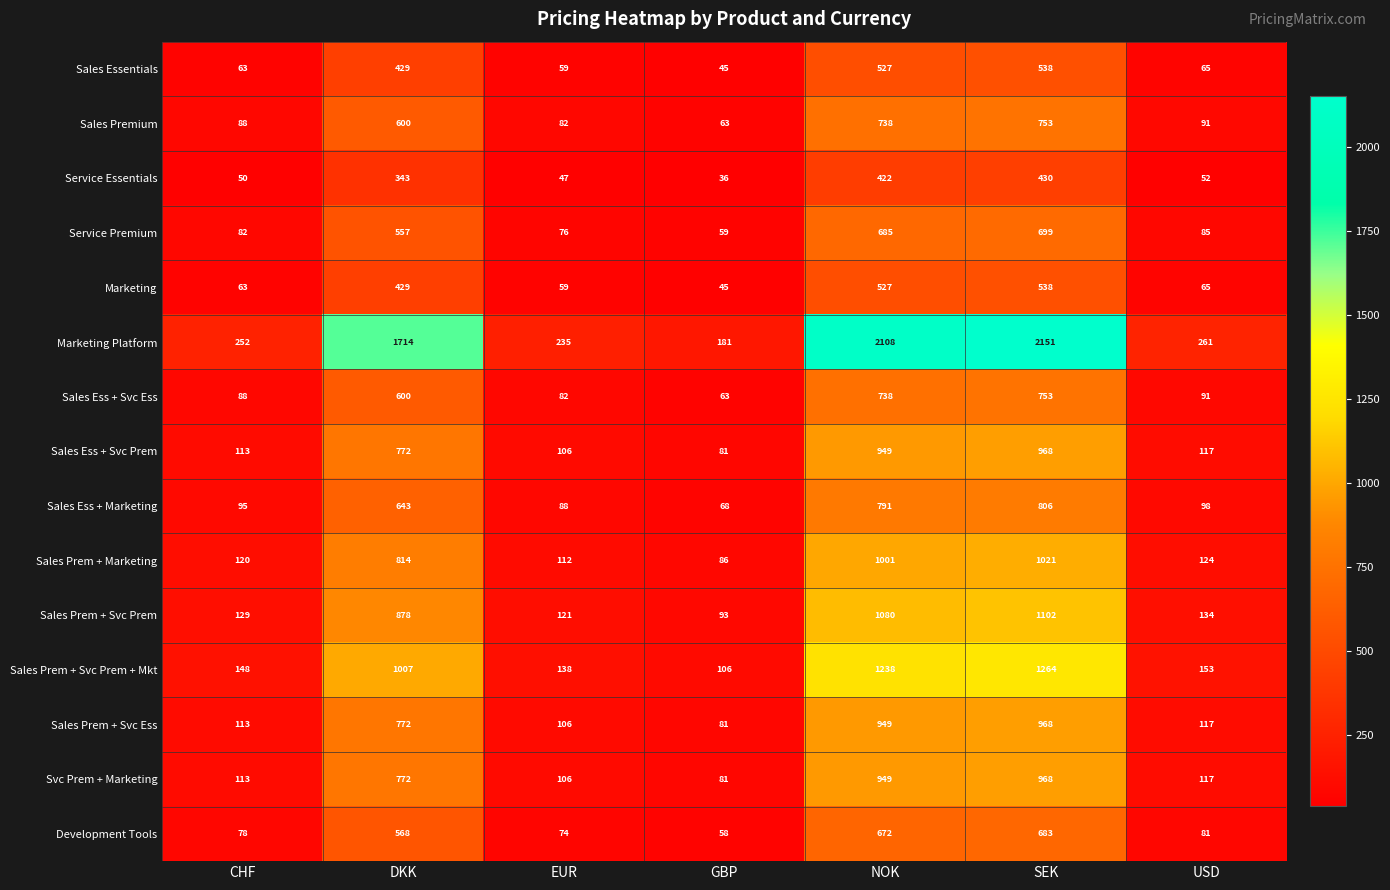

At how many categories does at least one series exceed 242?

5